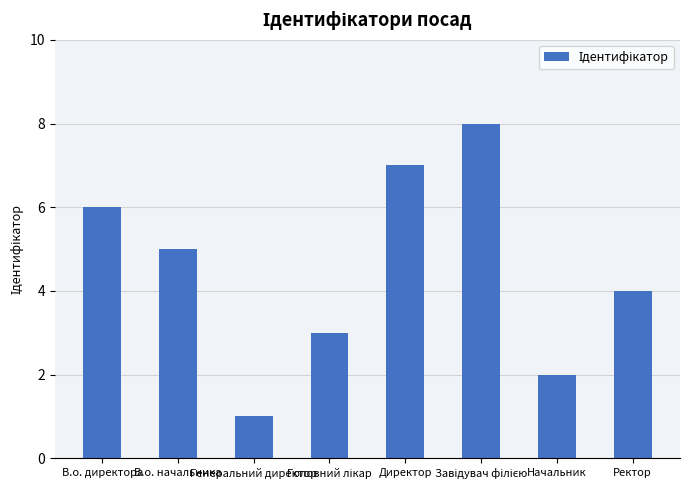

Is it true that the value at Начальник is 1?

False